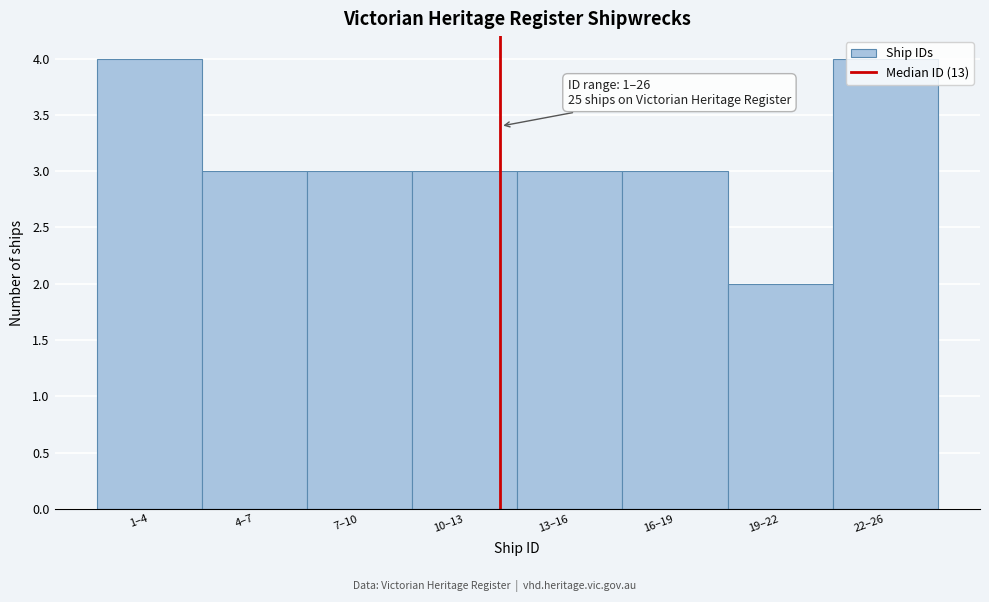

What is the label of the 8th bar from the left?

22–26